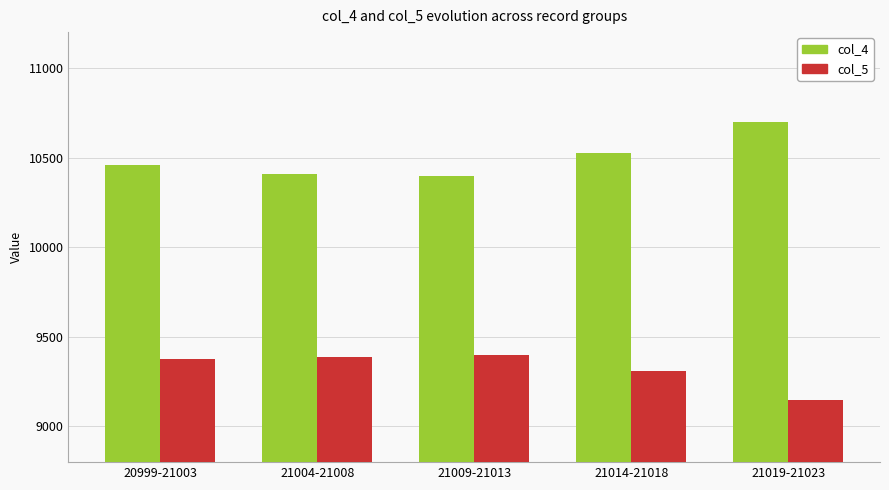

What are all the series names shown in the legend?

col_4, col_5